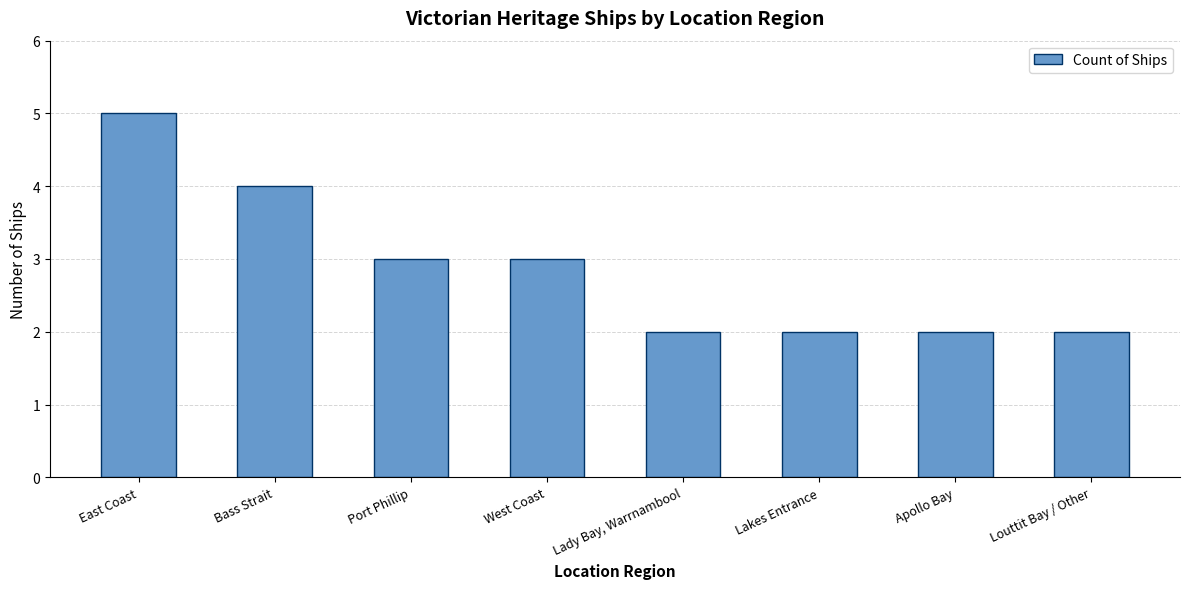

What is the ratio of the value at Louttit Bay / Other to the value at Lady Bay, Warrnambool?

1.0